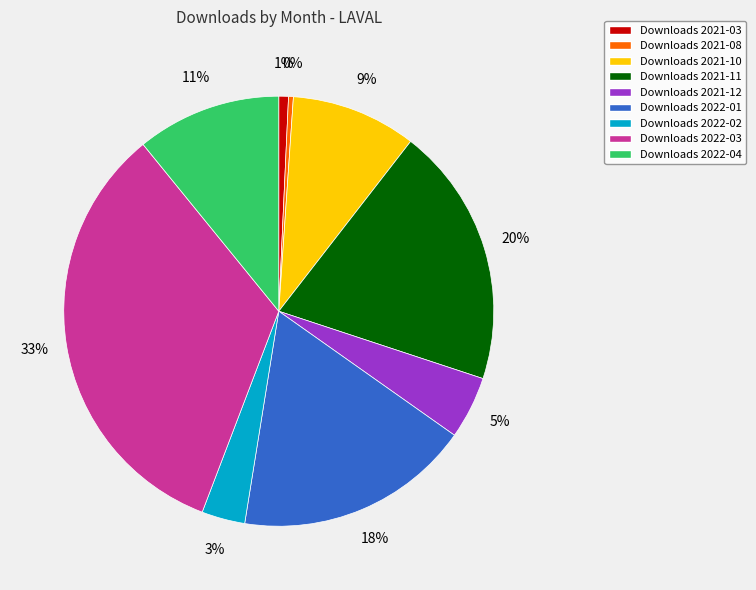

Does any single category account for the majority?

No